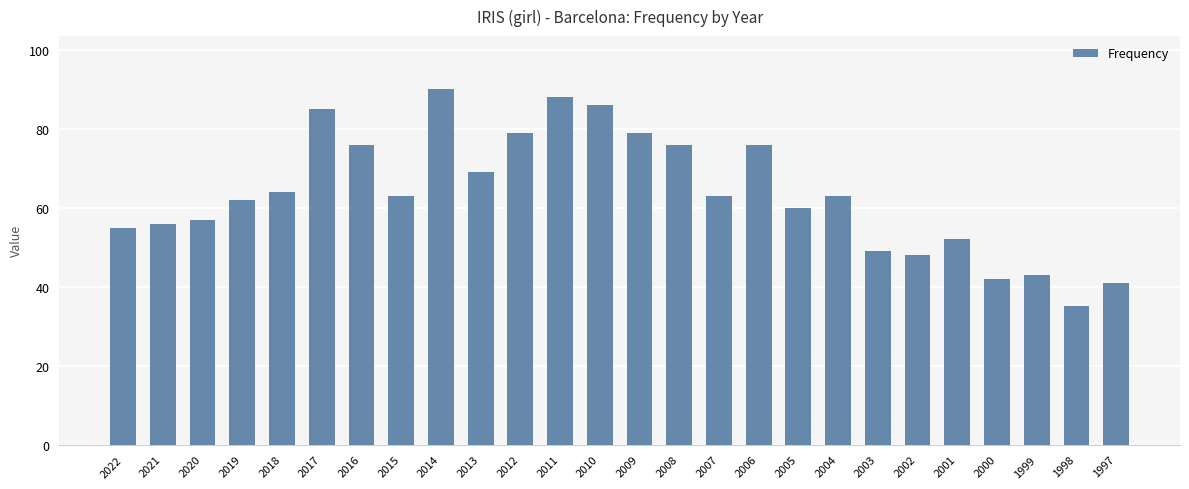

Reading left to right, list all the values displayed in this chart.

2022=55	2021=56	2020=57	2019=62	2018=64	2017=85	2016=76	2015=63	2014=90	2013=69	2012=79	2011=88	2010=86	2009=79	2008=76	2007=63	2006=76	2005=60	2004=63	2003=49	2002=48	2001=52	2000=42	1999=43	1998=35	1997=41